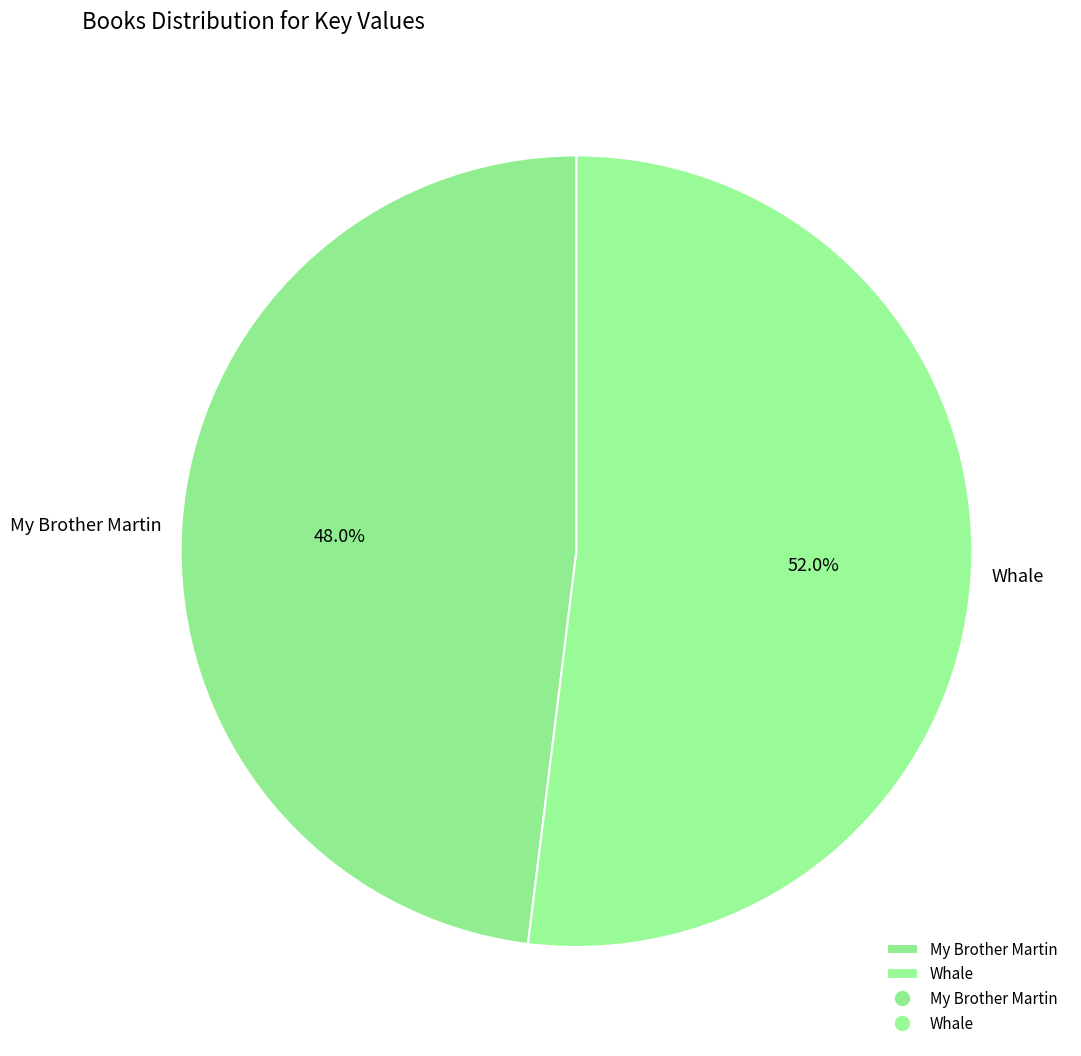

To the nearest percent, what is the difference between the largest and smallest slice percentages?

4%